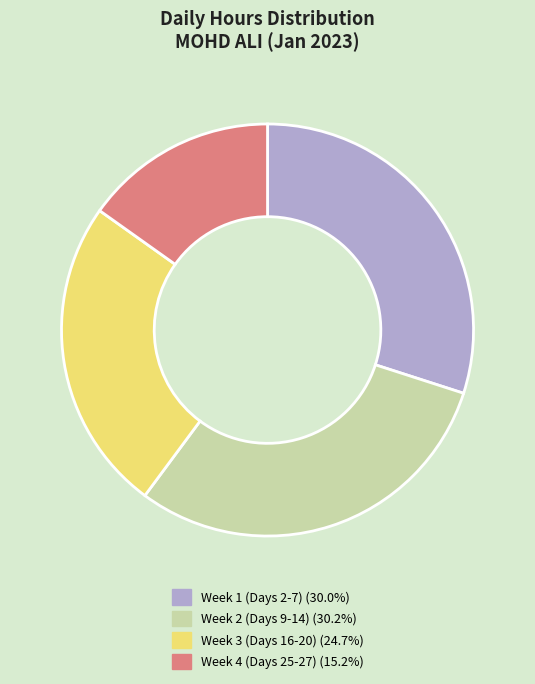

Approximately how many times larger is the value at Week 3 (Days 16-20) (24.7%) compared to Week 1 (Days 2-7) (30.0%)?

0.8